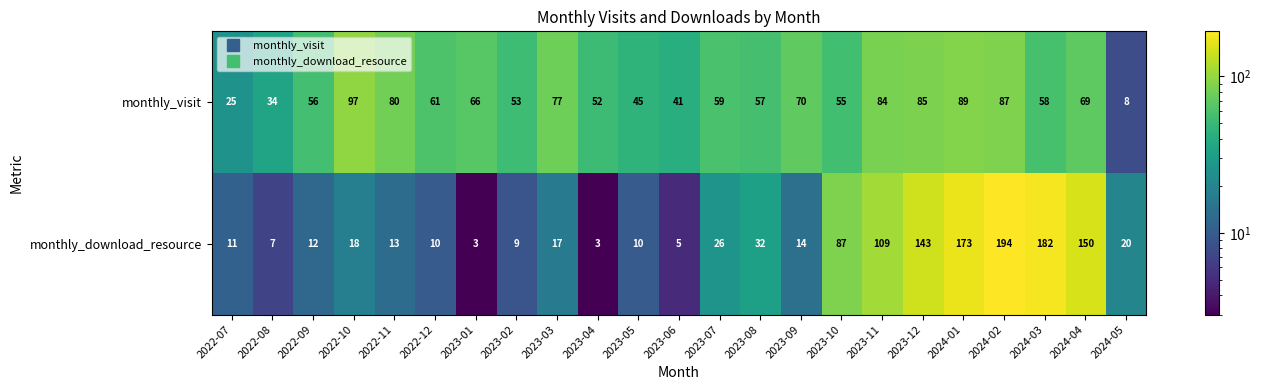

What value does the monthly_visit series have at 2024-04?

69